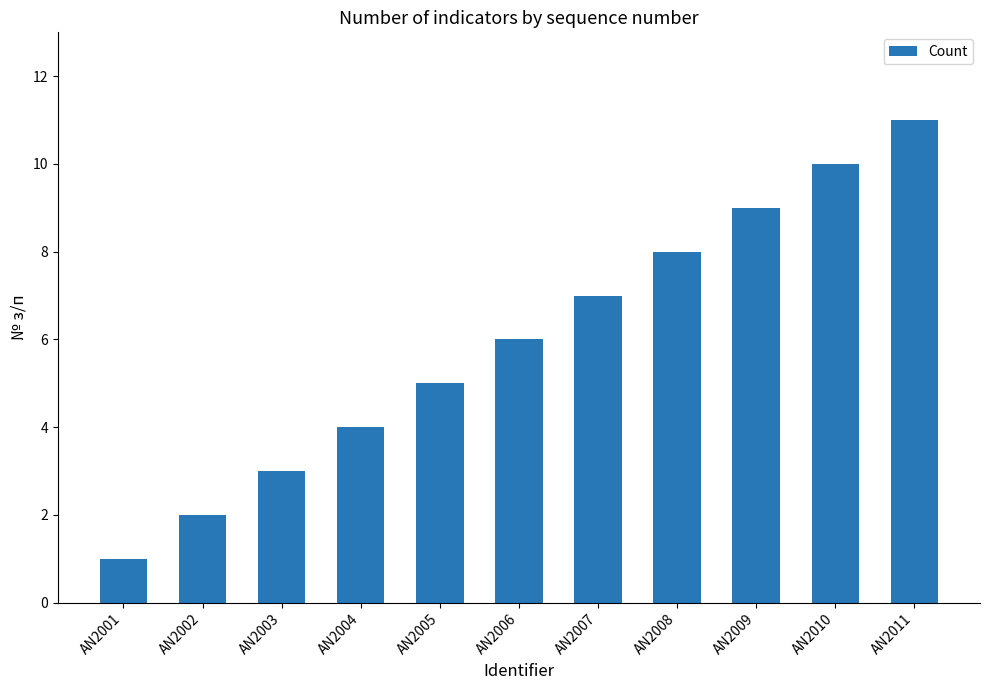

At which label is the value closest to 6?

AN2006